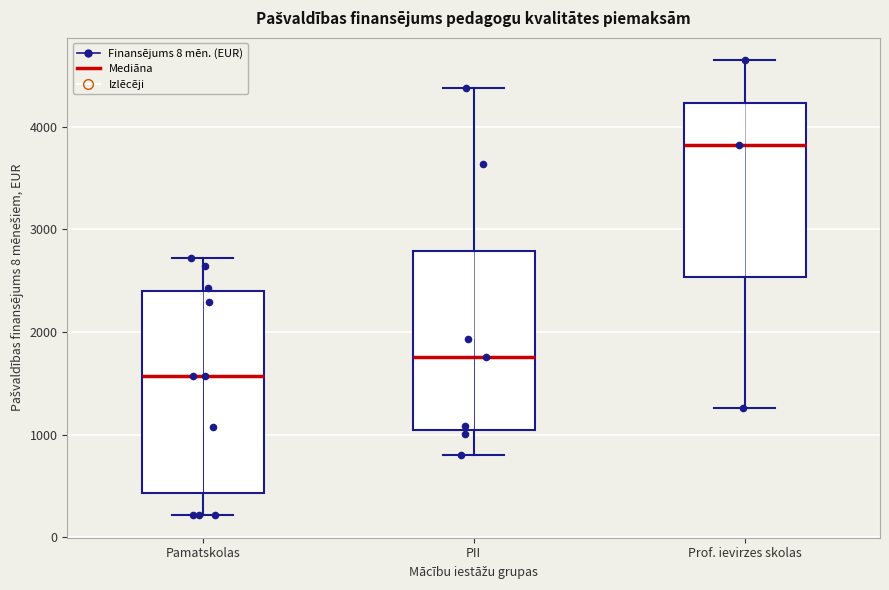

Which box is the tallest, from its lower edge to its upper edge?

Pamatskolas